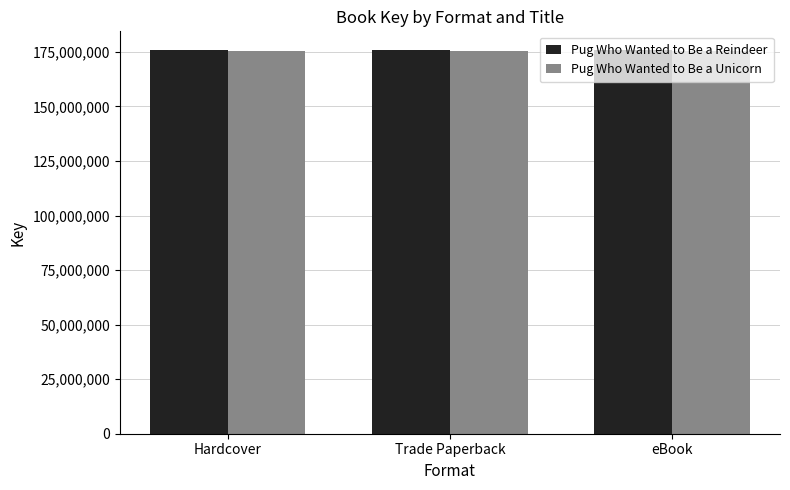

What is the value of the Pug Who Wanted to Be a Reindeer bar at the 1st from the left?

175635452